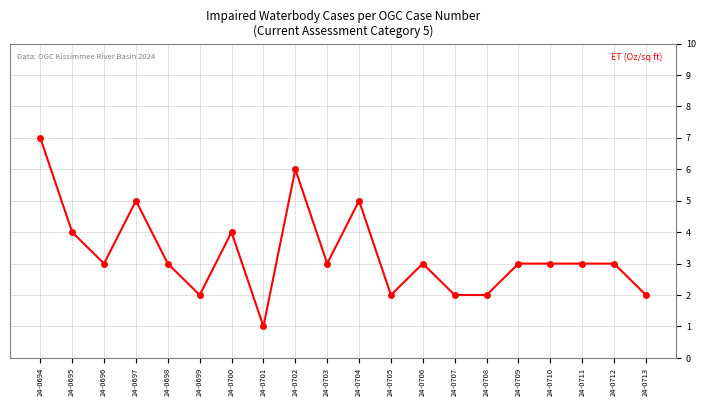

Reading left to right, list all the values displayed in this chart.

7	4	3	5	3	2	4	1	6	3	5	2	3	2	2	3	3	3	3	2